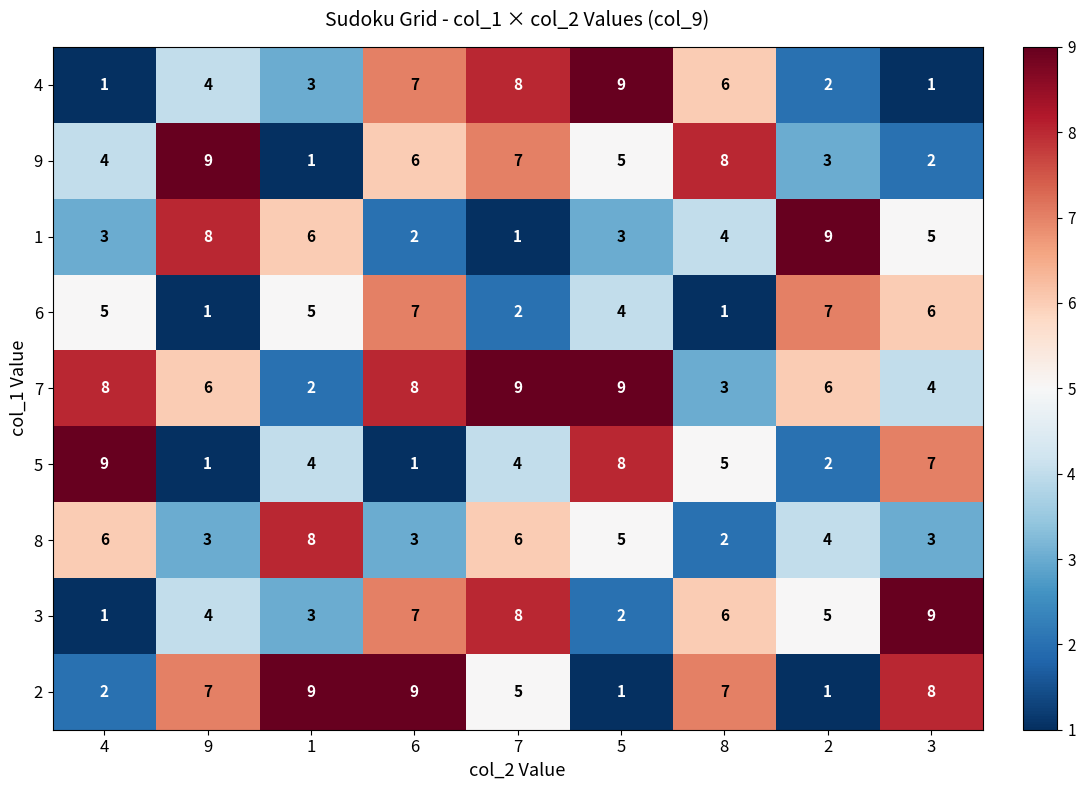

The 7 series shows 4 at 3. True or false?

True